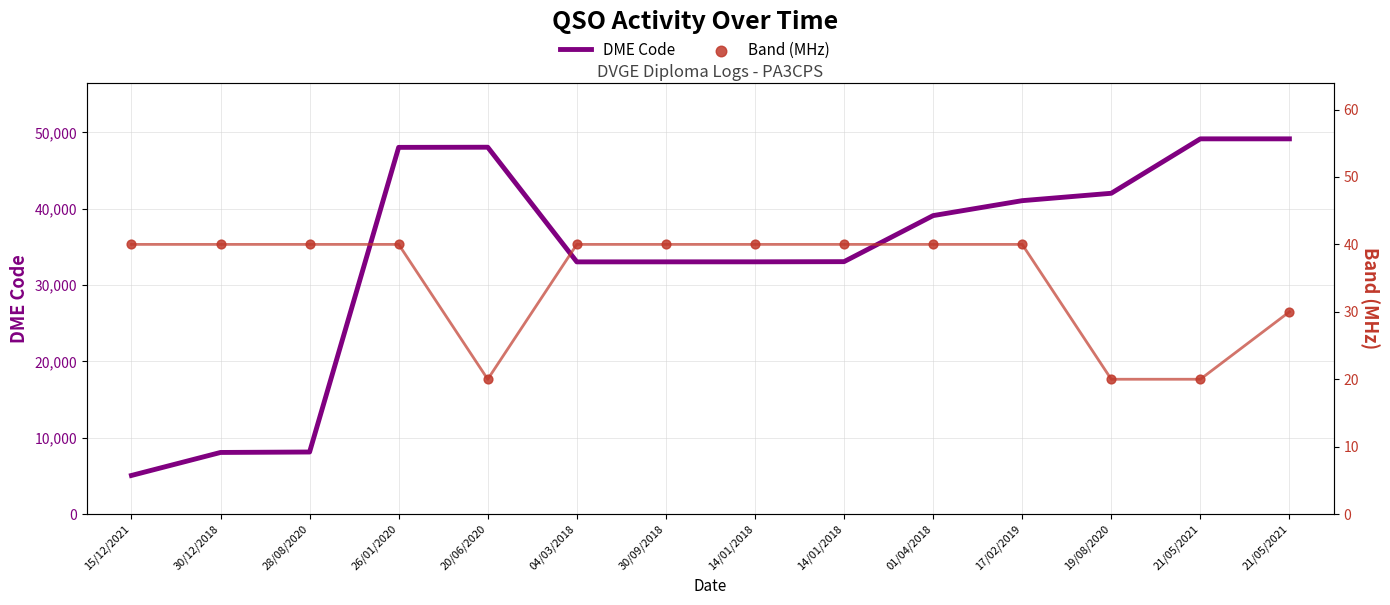

Which series has the widest spread of Y values?

DME Code